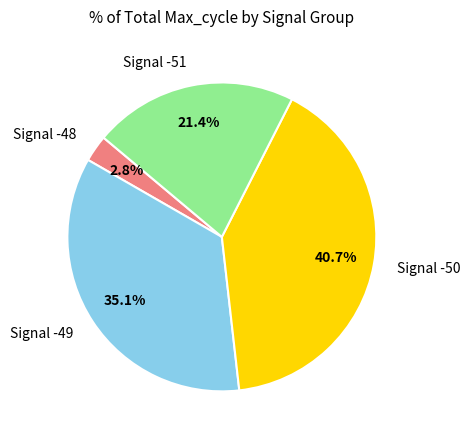

Does any single category account for the majority?

No